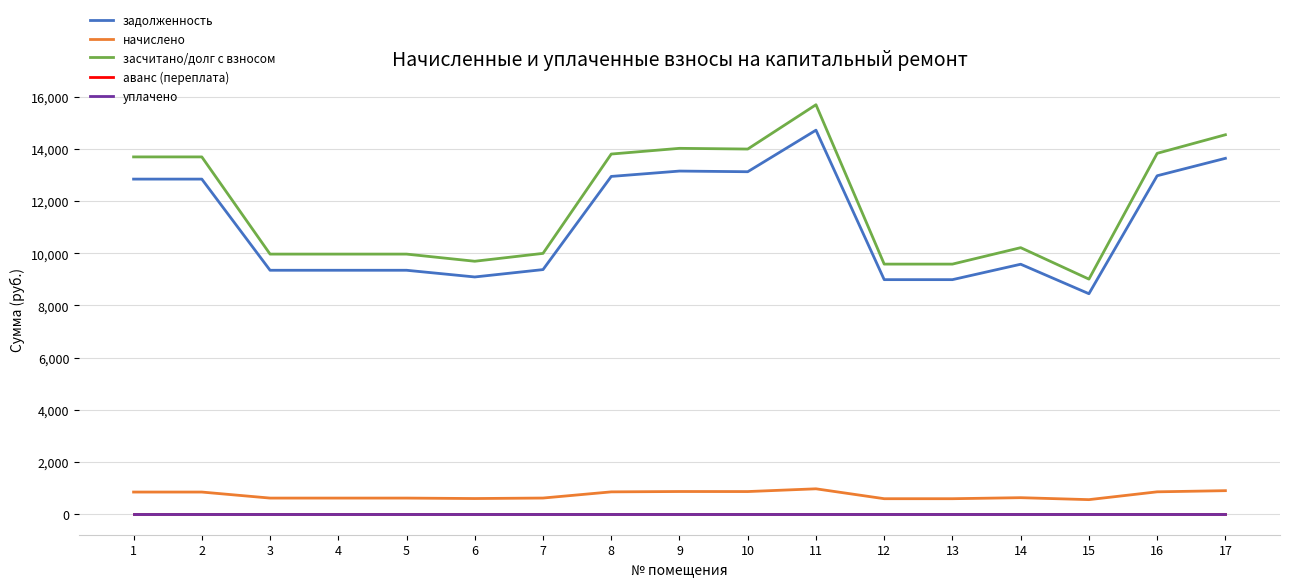

Does the chart display data point markers on the line(s)?

No